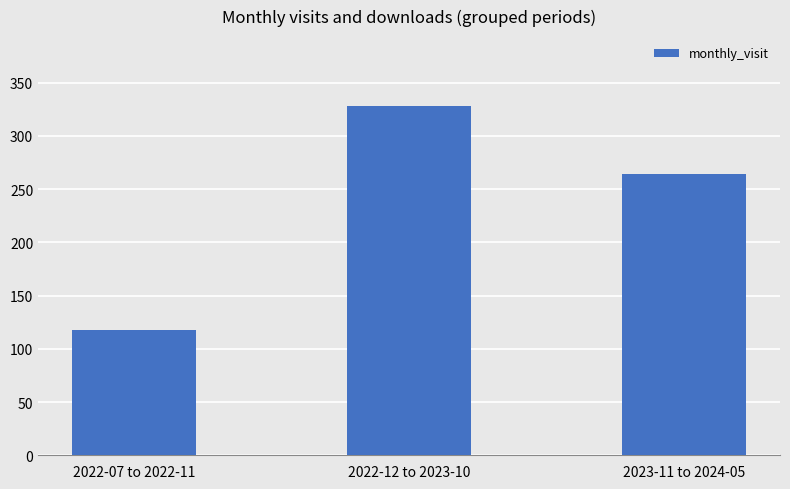

List the labels in order of value, smallest first.

2022-07 to 2022-11, 2023-11 to 2024-05, 2022-12 to 2023-10